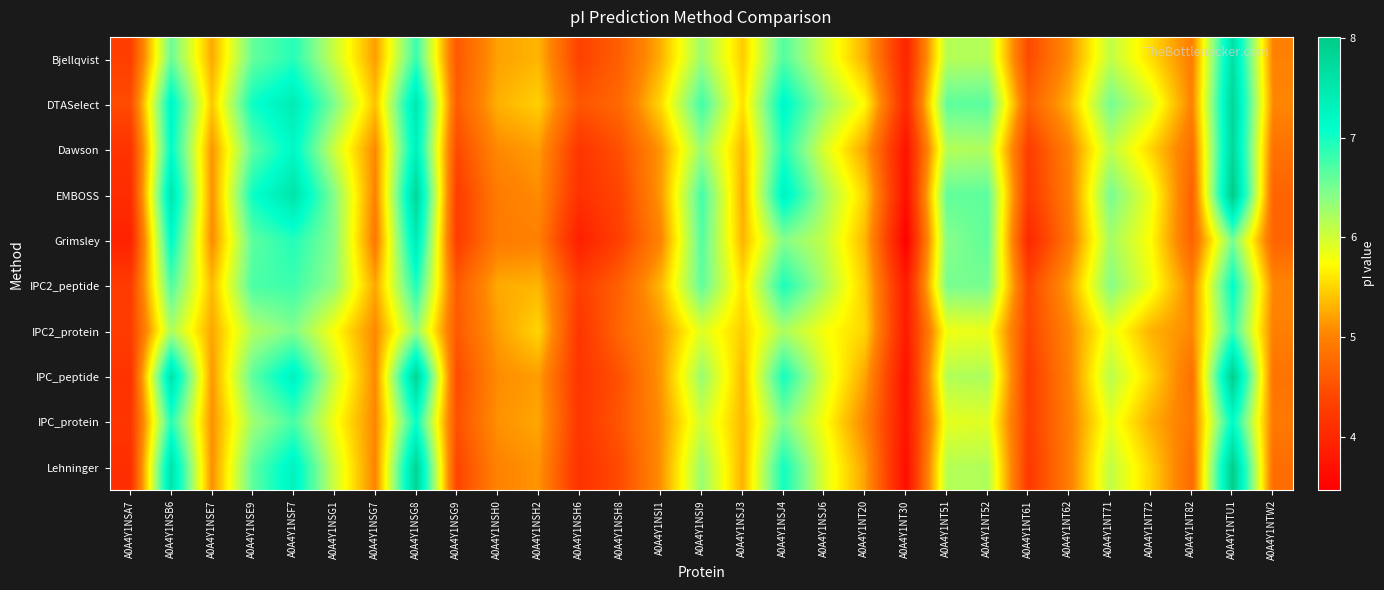

Which category has the lowest value across all series?

A0A4Y1NT30